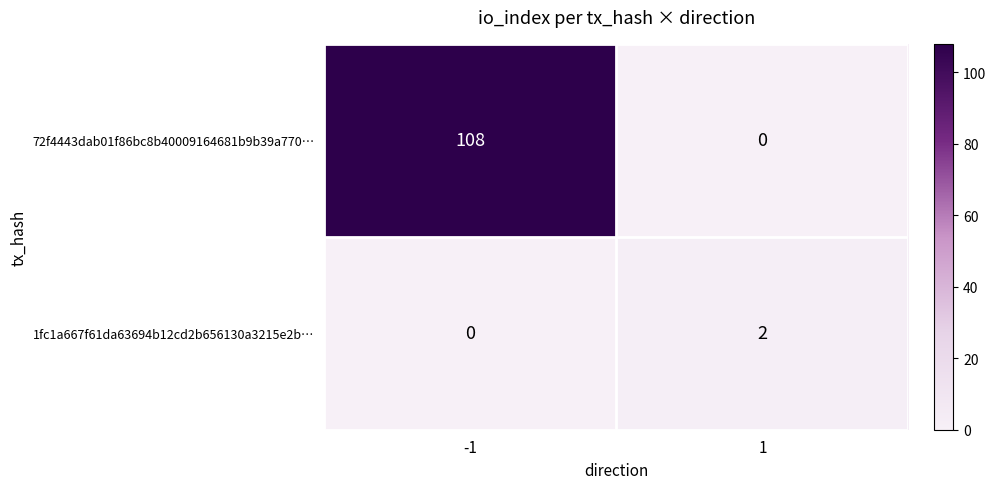

How many distinct data groups are displayed?

2